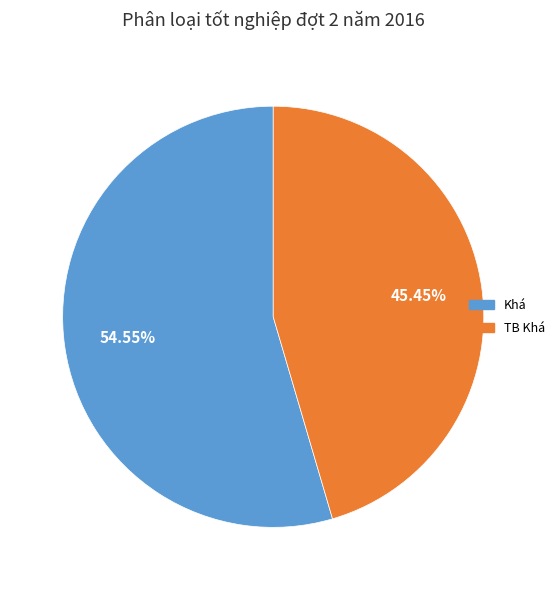

Do TB Khá and Khá together represent more than half of the pie?

Yes